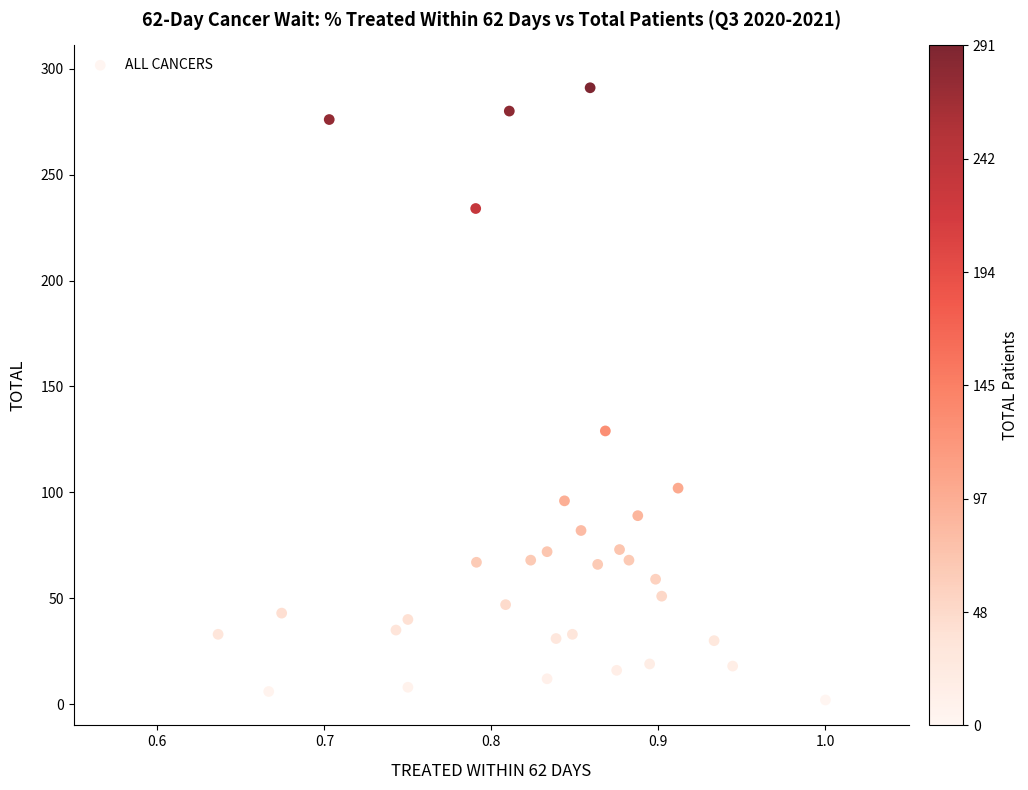

What is the range of Y values (max minus min)?

289